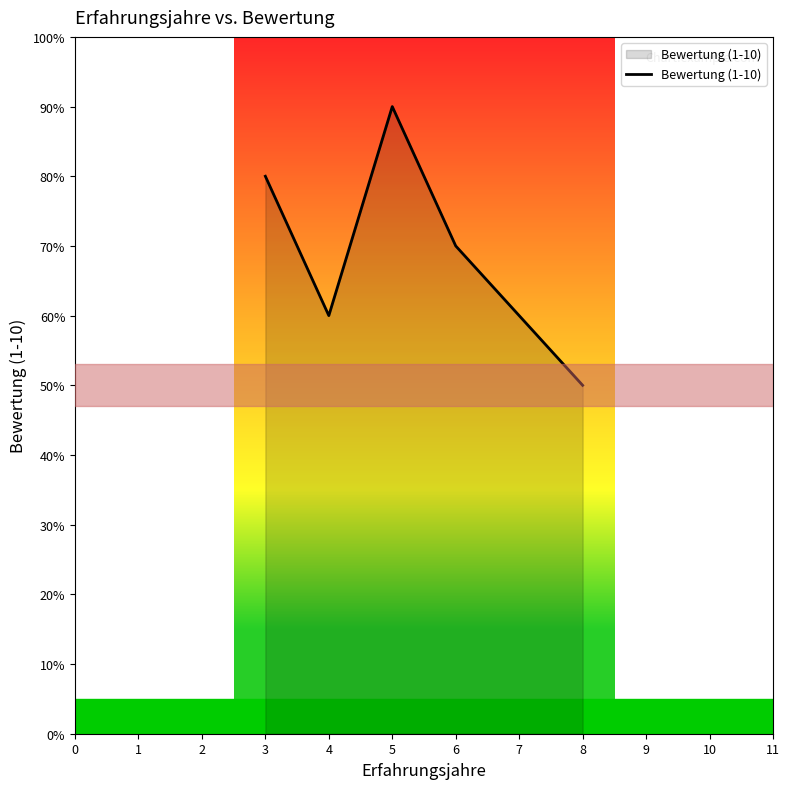

Does the chart have visible grid lines?

No